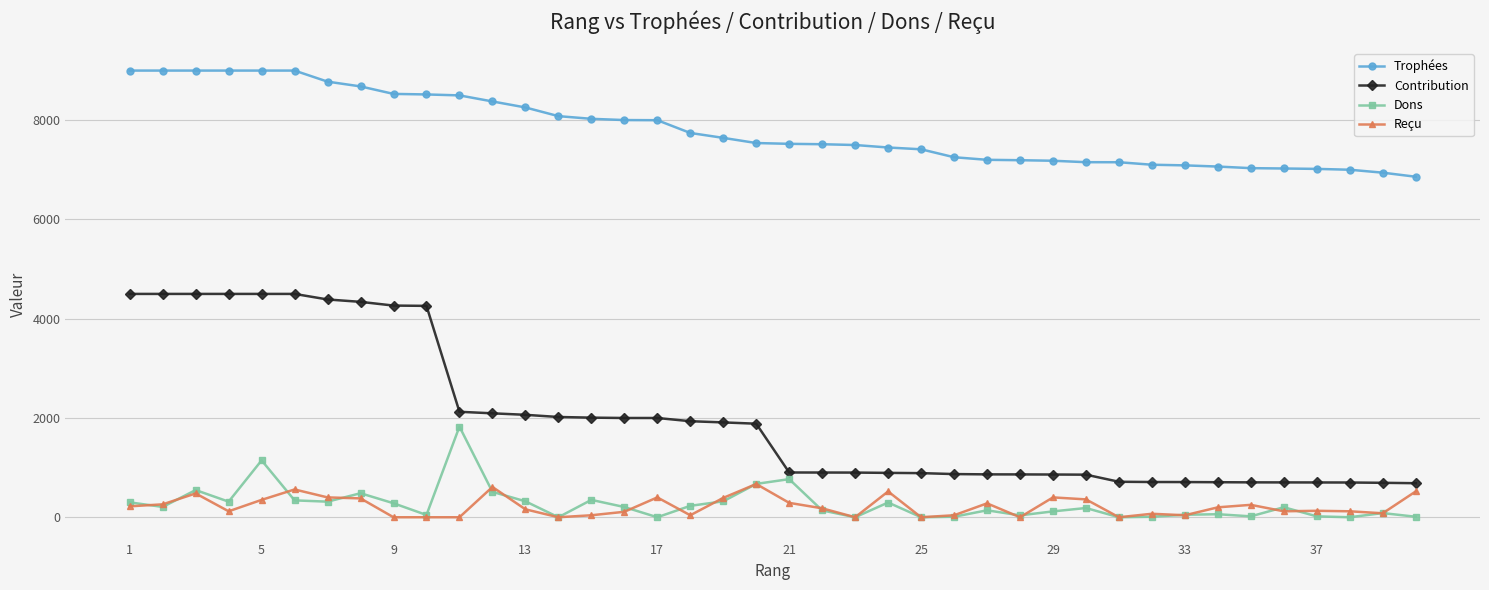

At how many categories does at least one series exceed 8431?

11